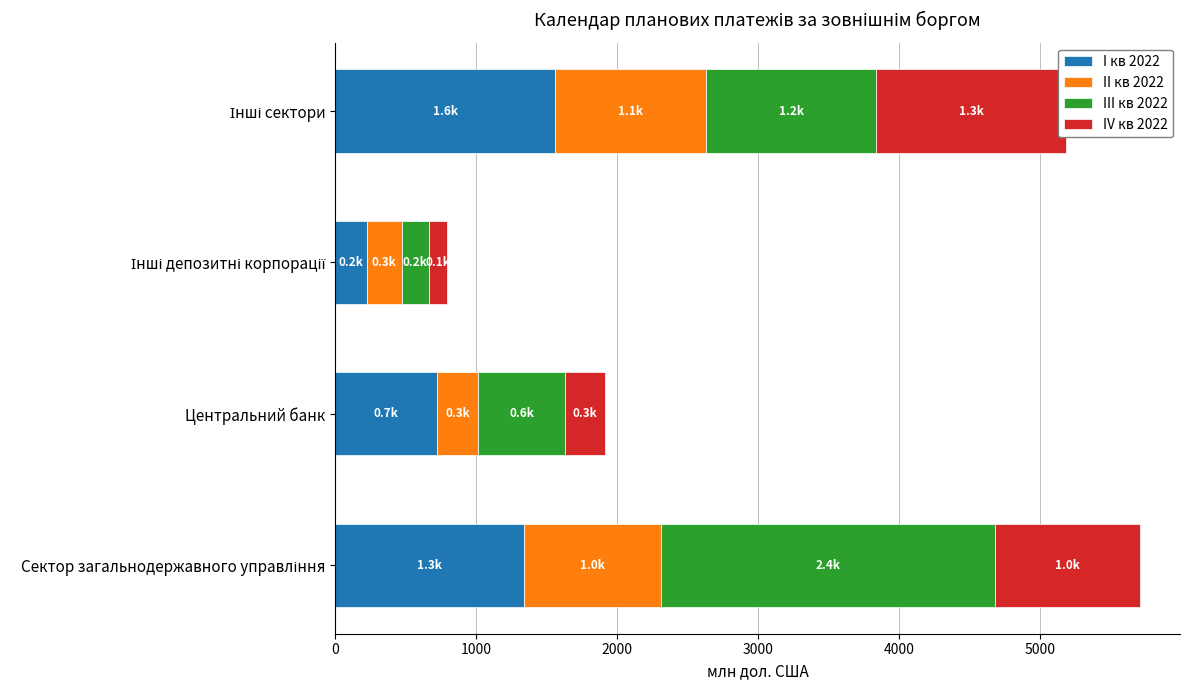

Which series has the largest range (max minus min)?

III кв 2022